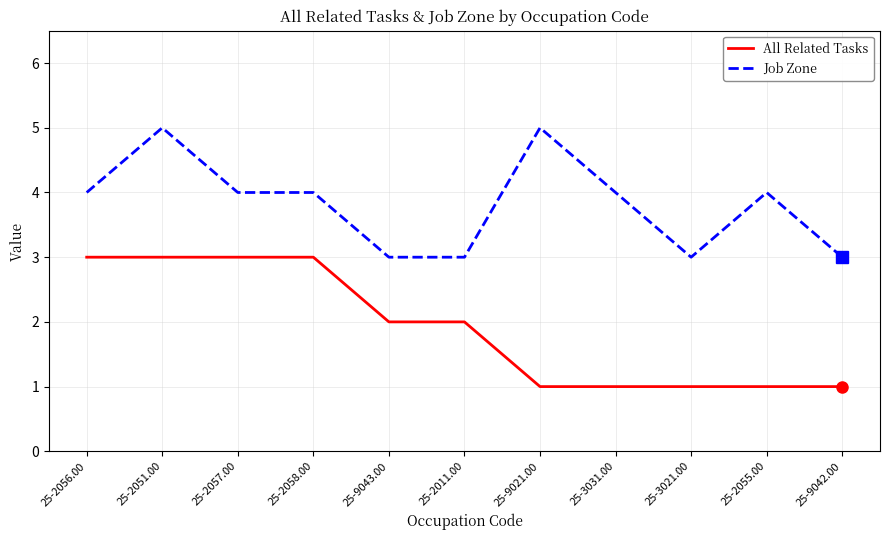

List the series in order of their peak value, highest first.

Job Zone, All Related Tasks